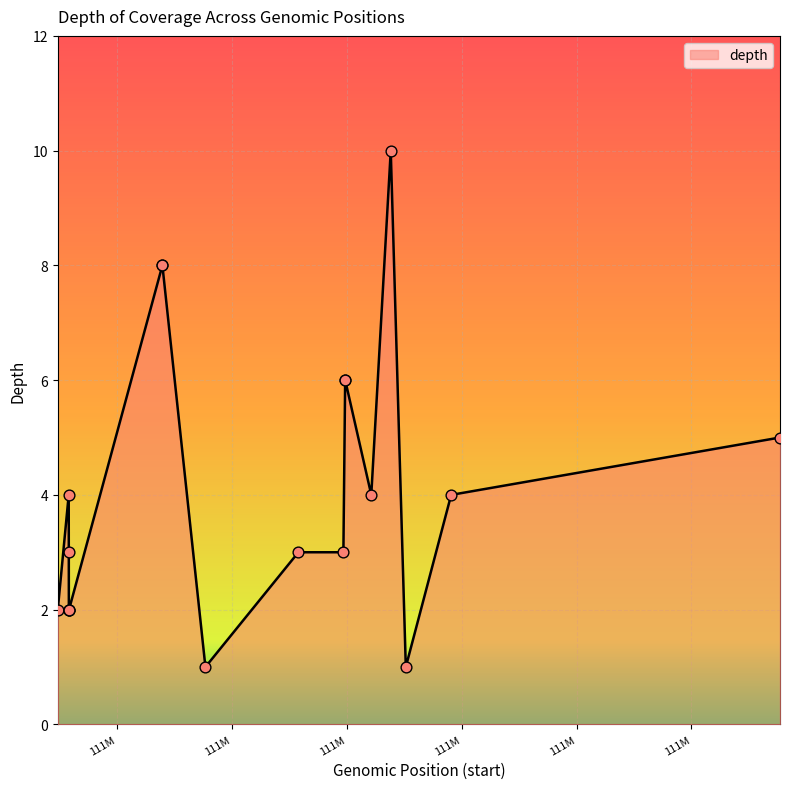

What is the difference between the maximum and minimum values?

9